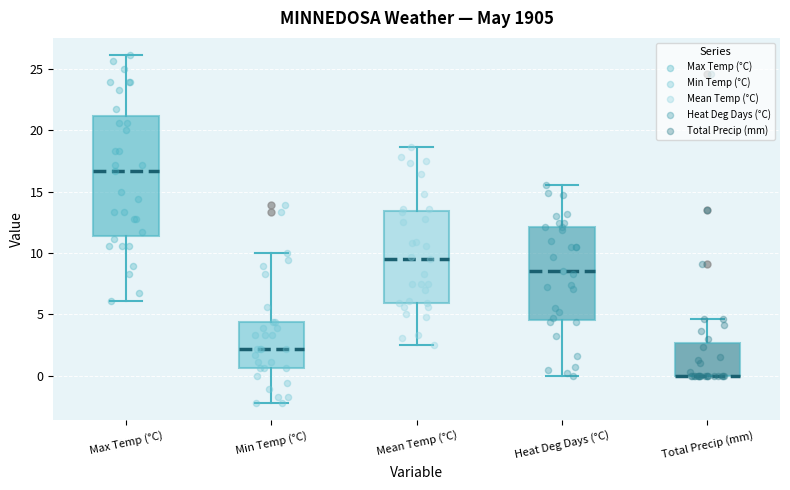

Reading left to right, transcribe this box plot: for each box, give where its median line is, the range the box spans, and where its two whiskers end, as read against the y-axis. The values are not printed on the chart, so give them approximately, as read against the axis.

Max Temp (°C): median 16.5, box 11.5 to 21.0, whiskers 6.0 to 26.0
Min Temp (°C): median 2.0, box 0.5 to 4.5, whiskers -2.0 to 10.0
Mean Temp (°C): median 9.5, box 6.0 to 13.5, whiskers 2.5 to 18.5
Heat Deg Days (°C): median 8.5, box 4.5 to 12.0, whiskers 0.0 to 15.5
Total Precip (mm): median 0.0 (drawn on the box's lower edge), box 0.0 to 2.5, whiskers 0.0 to 4.5